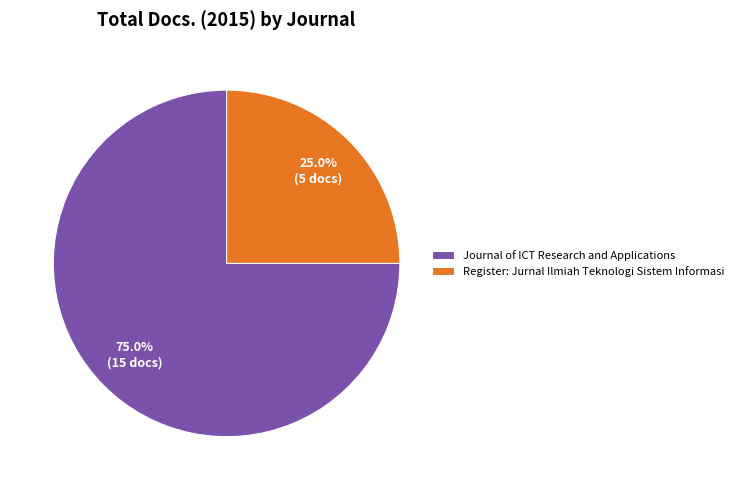

Rank the categories by value from highest to lowest.

Journal of ICT Research and Applications, Register: Jurnal Ilmiah Teknologi Sistem Informasi